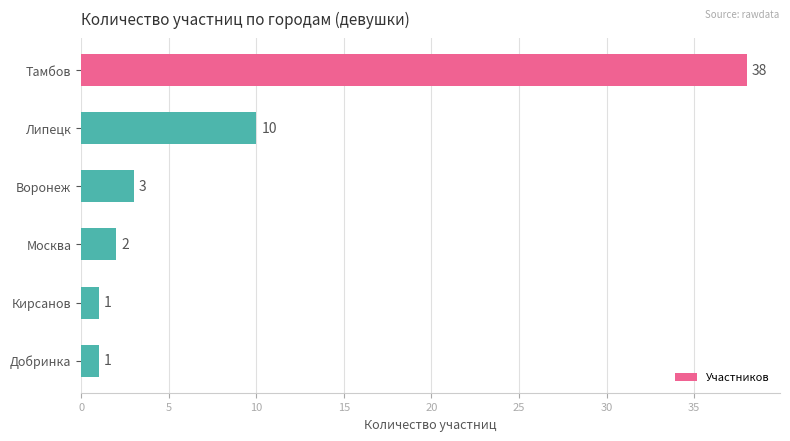

What is the label of the 5th bar from the top?

Кирсанов